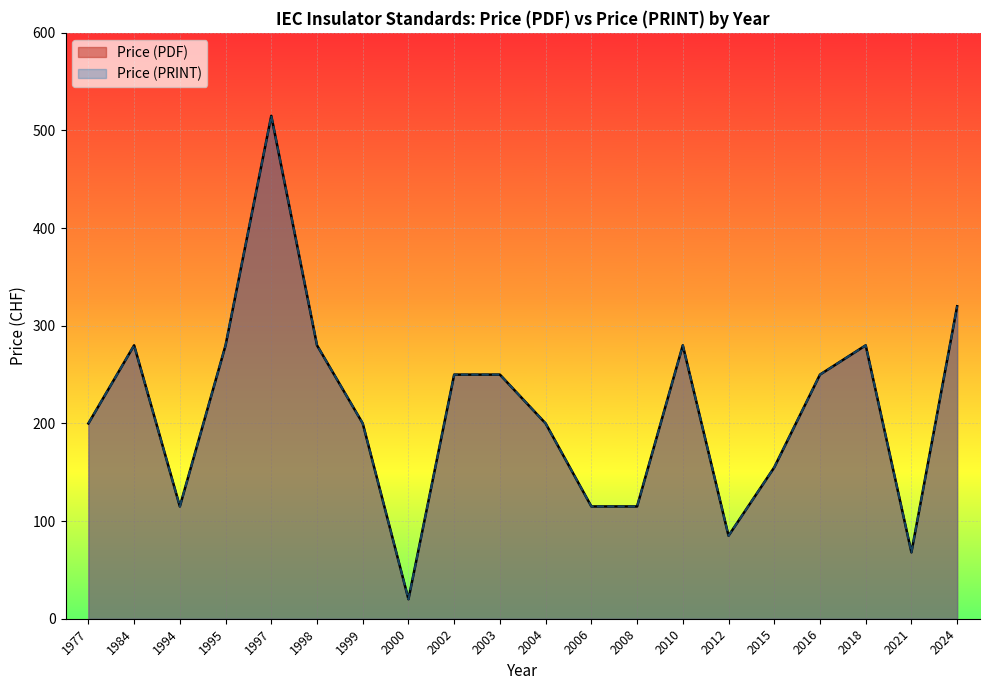

In Price (PDF), how many points are lower than both neighbors (excluding endpoints)?

4